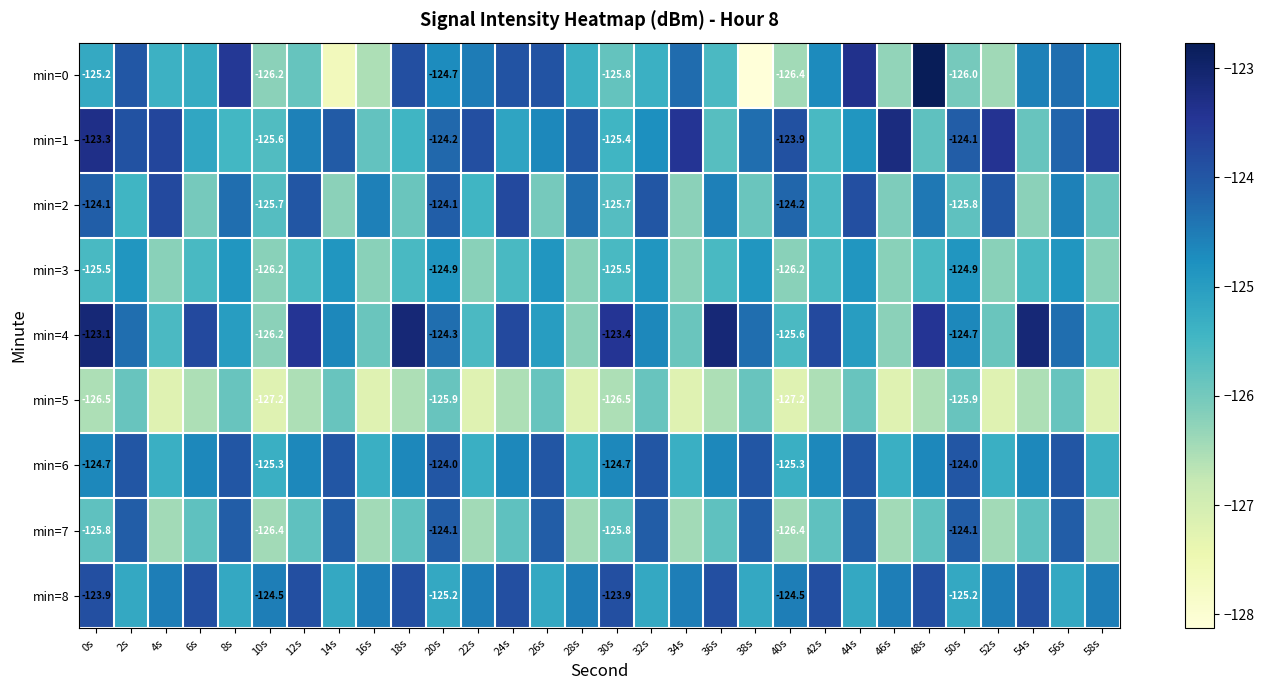

Is the value of min=2 at 10s greater than the value of min=6 at 10s?

No